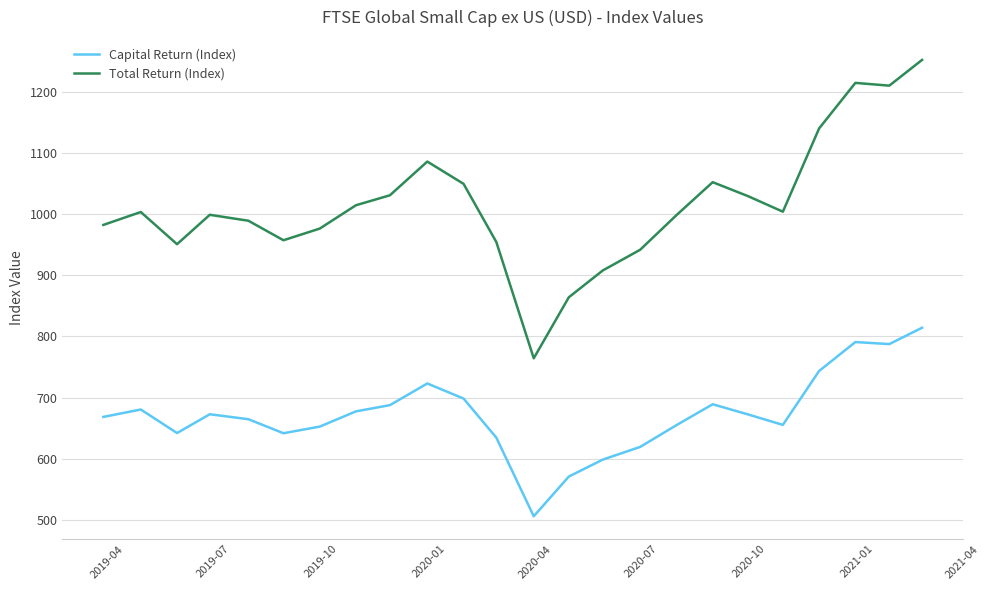

Which series has the widest spread of values?

Total Return (Index)